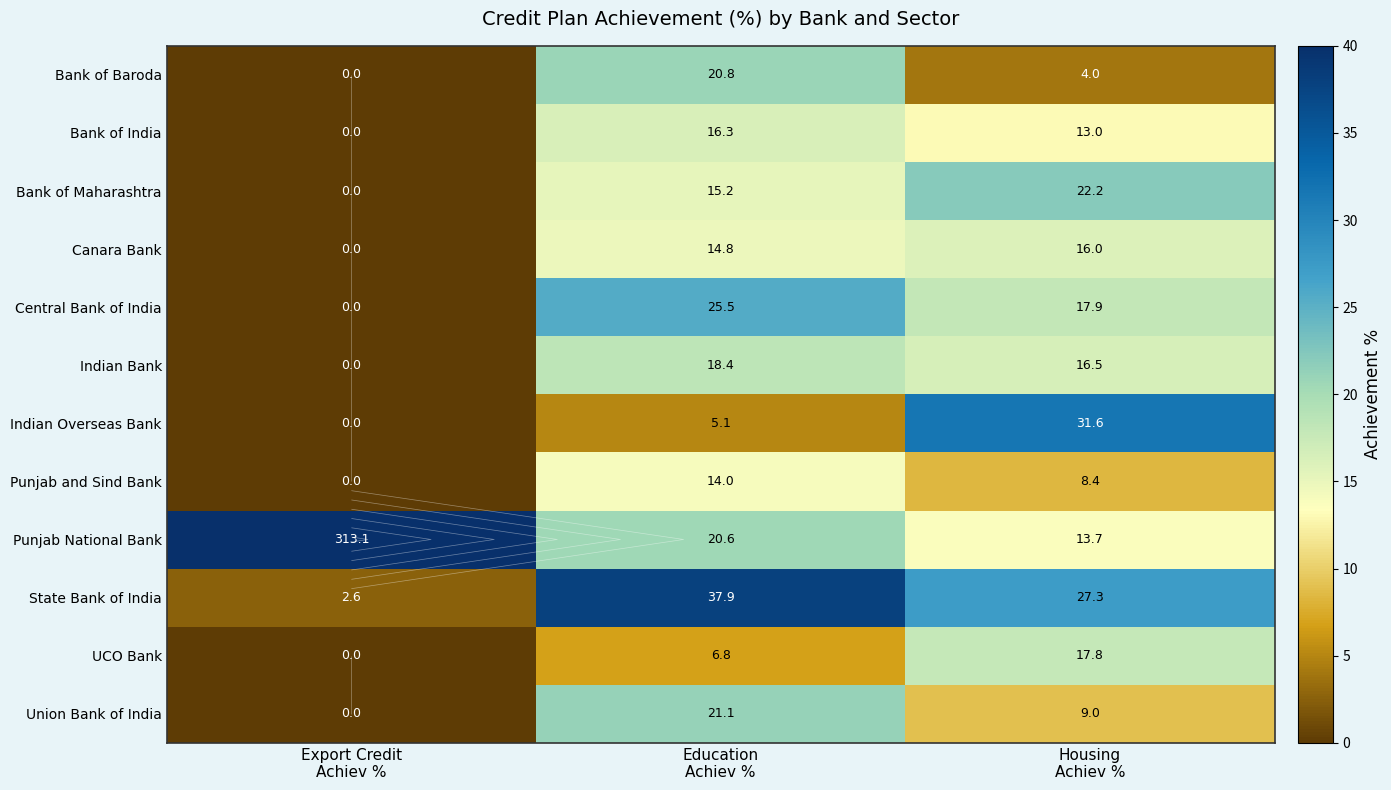

Which label corresponds to the smallest value in the chart?

Export Credit
Achiev %